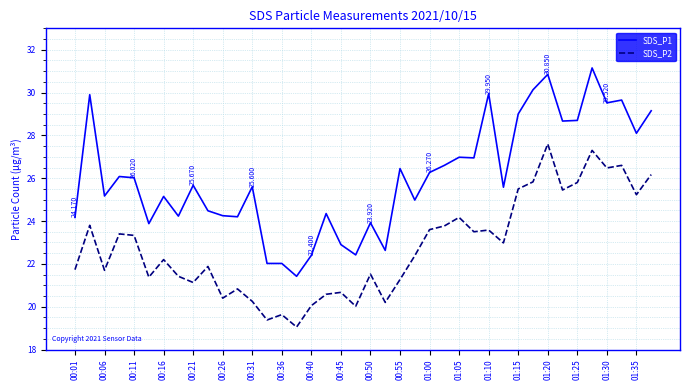

True or false: SDS_P1 and SDS_P2 cross at least once.

False